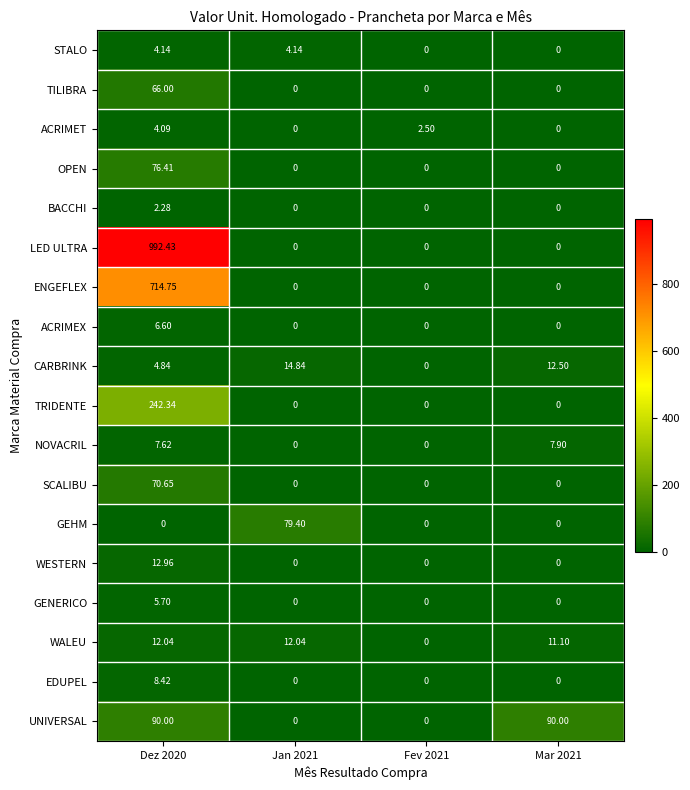

Which series has the largest total across all categories?

LED ULTRA